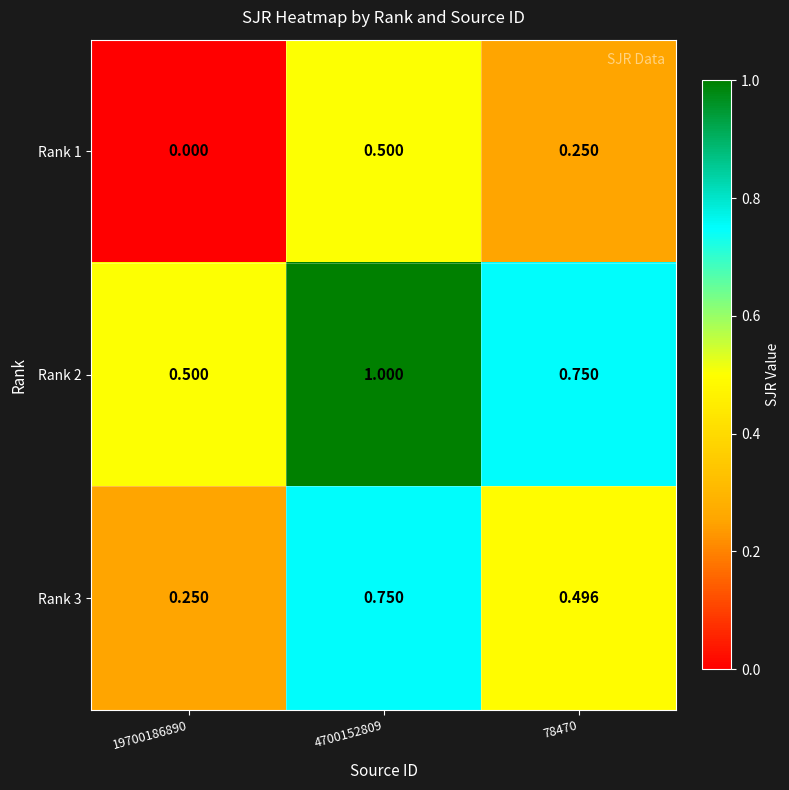

Is the value of Rank 1 at 78470 greater than the value of Rank 2 at 4700152809?

No